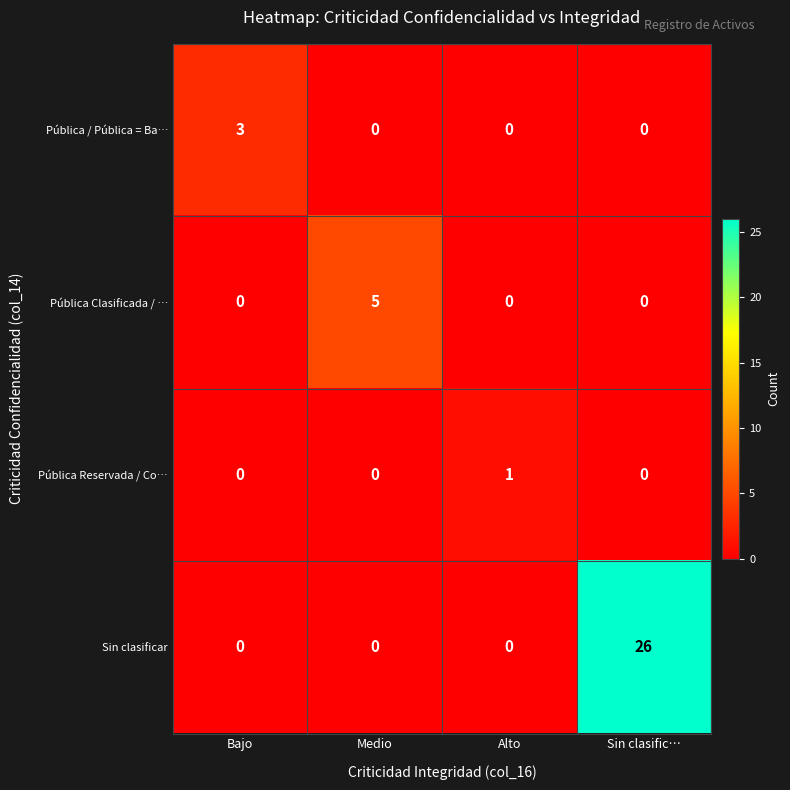

Which series has the largest range (max minus min)?

Sin clasificar